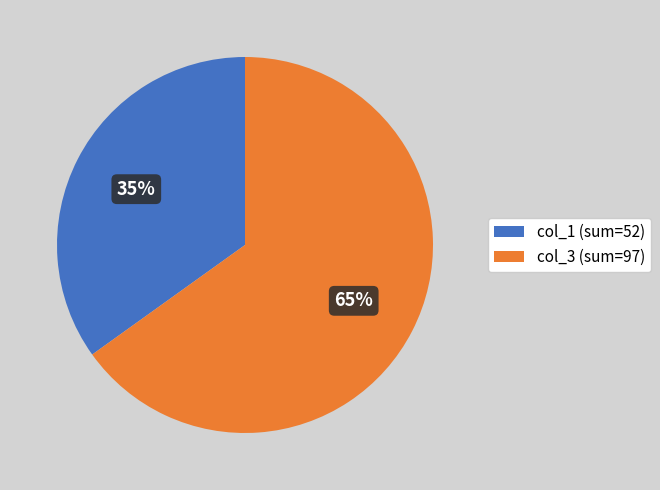

What percentage is the col_3 (sum=97) slice, to the nearest percent?

65%